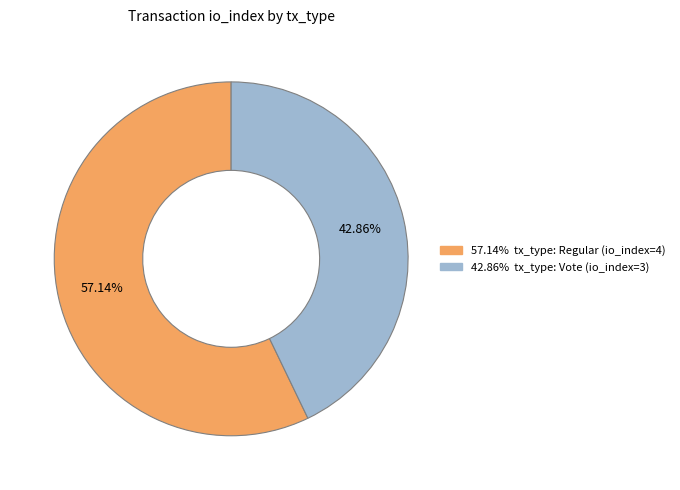

Is there any slice that represents more than half of the pie?

Yes